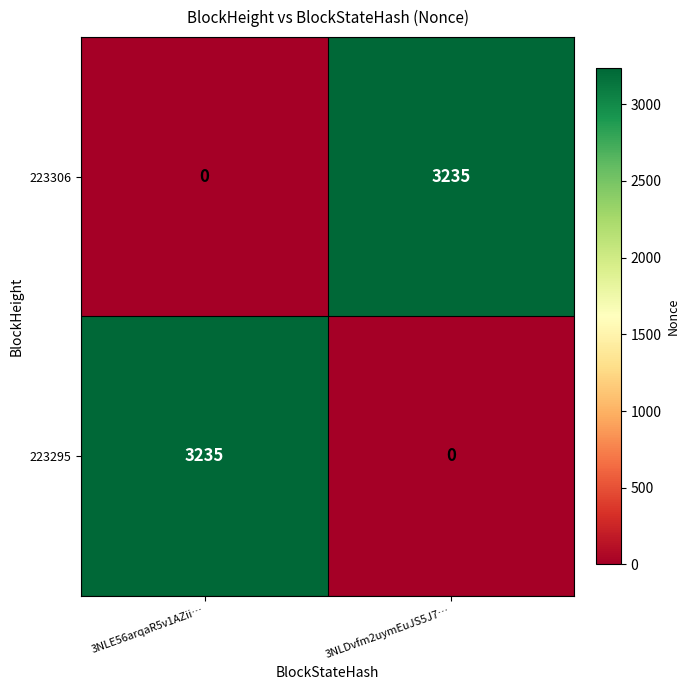

At which label is 223295 closest to 1617?

3NLDvfm2uymEuJS5J7…